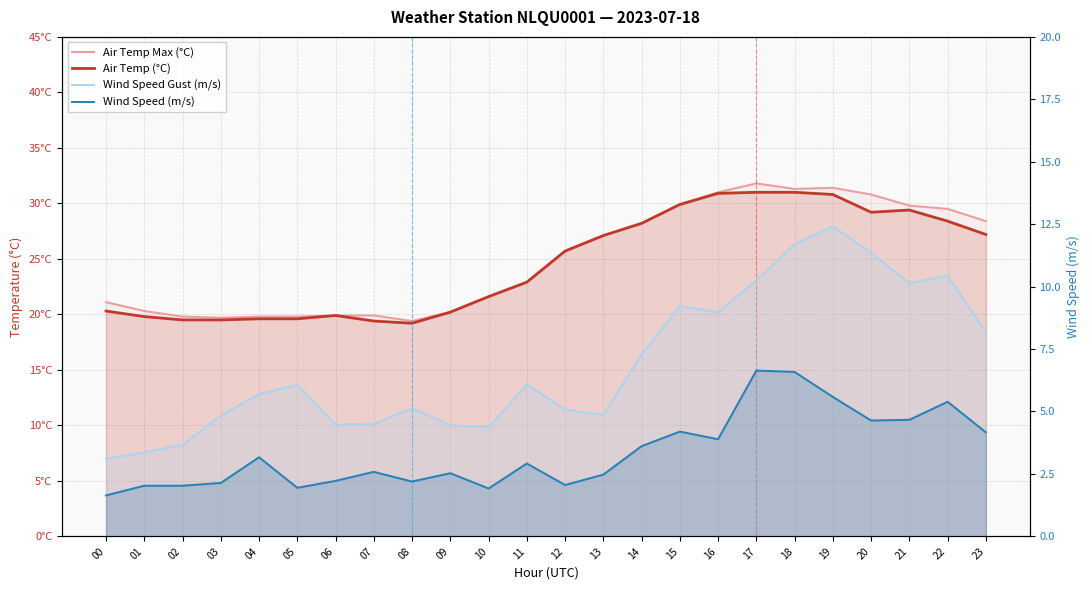

How many data points in Wind Speed Gust (m/s) are less than 6?

12